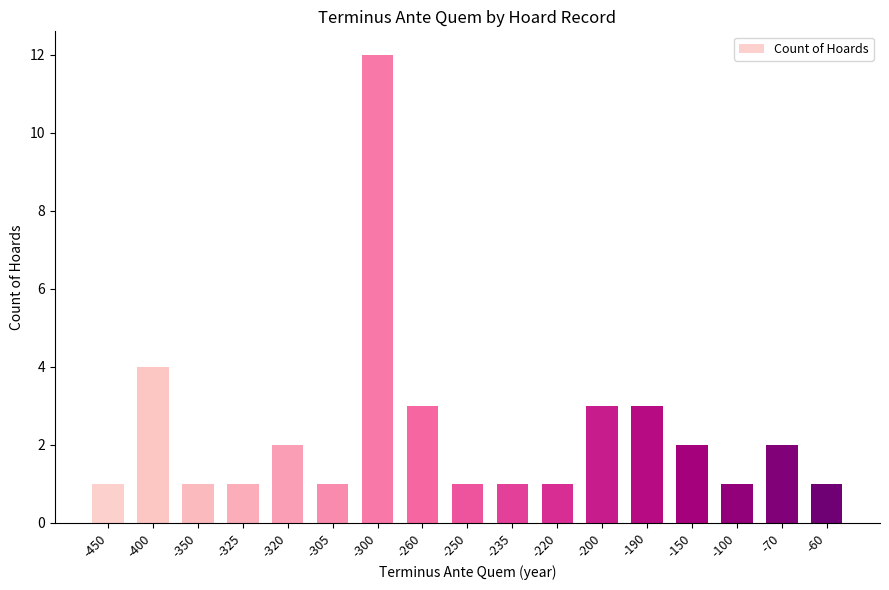

What is the difference between the maximum and minimum values?

11